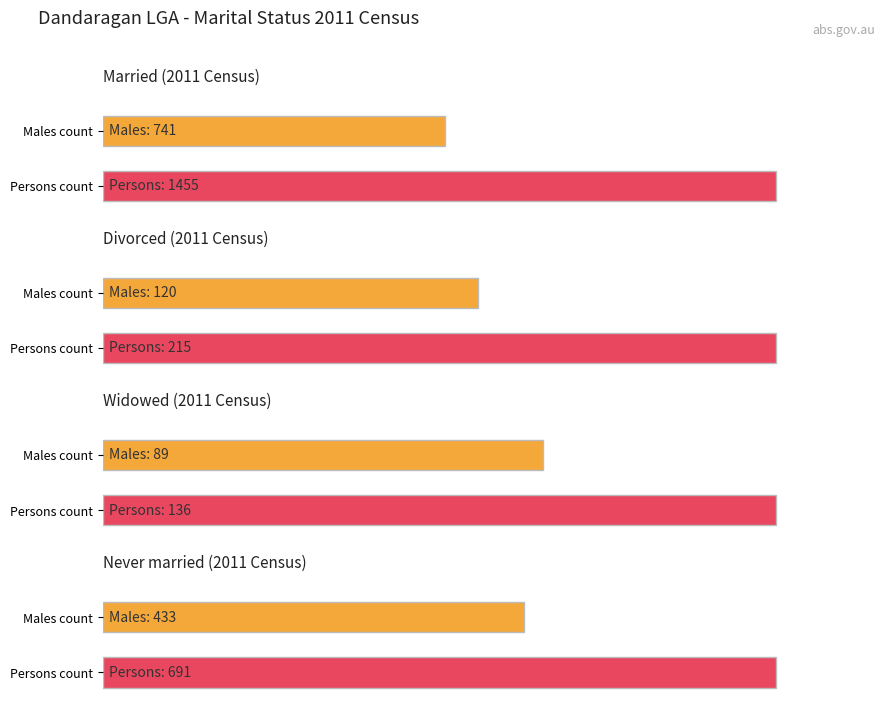

Where does the Never married series first go above 433?

Persons